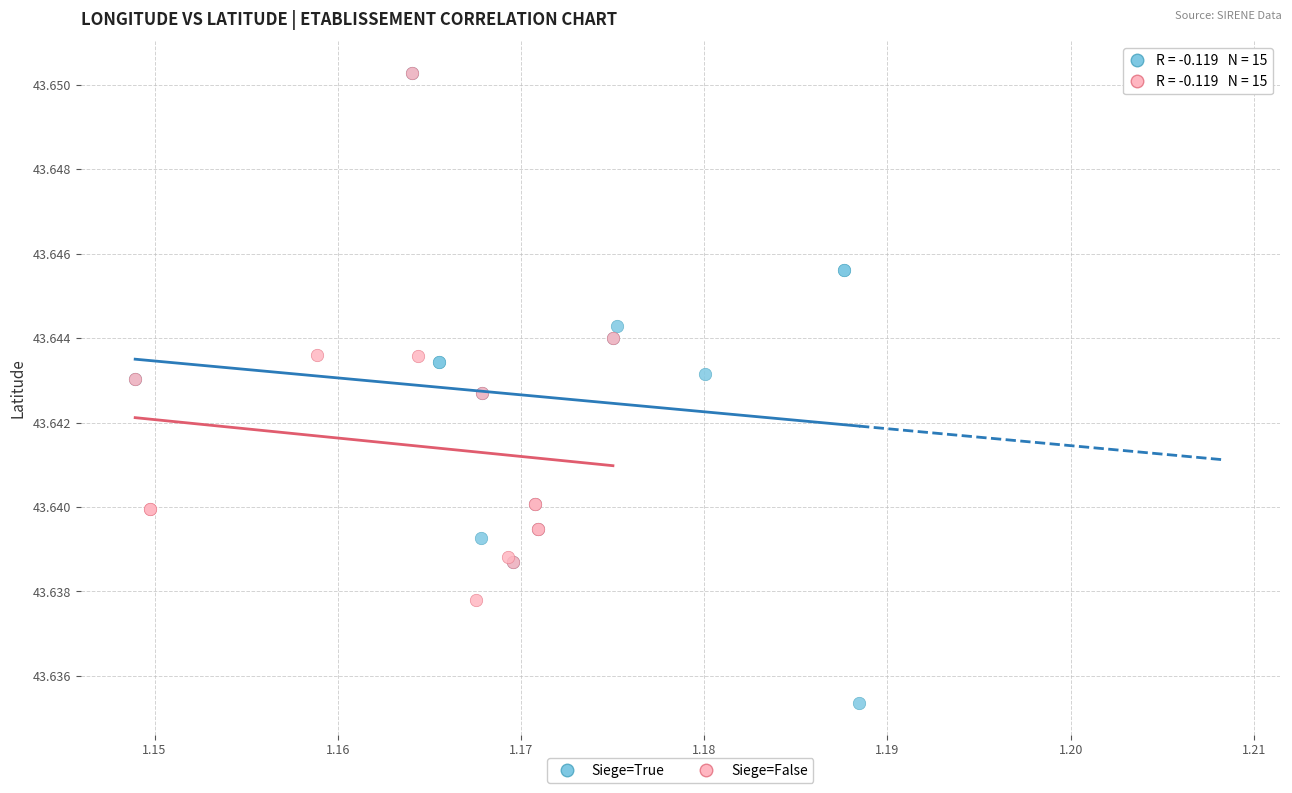

Which series reaches the minimum Y coordinate?

Siege=True